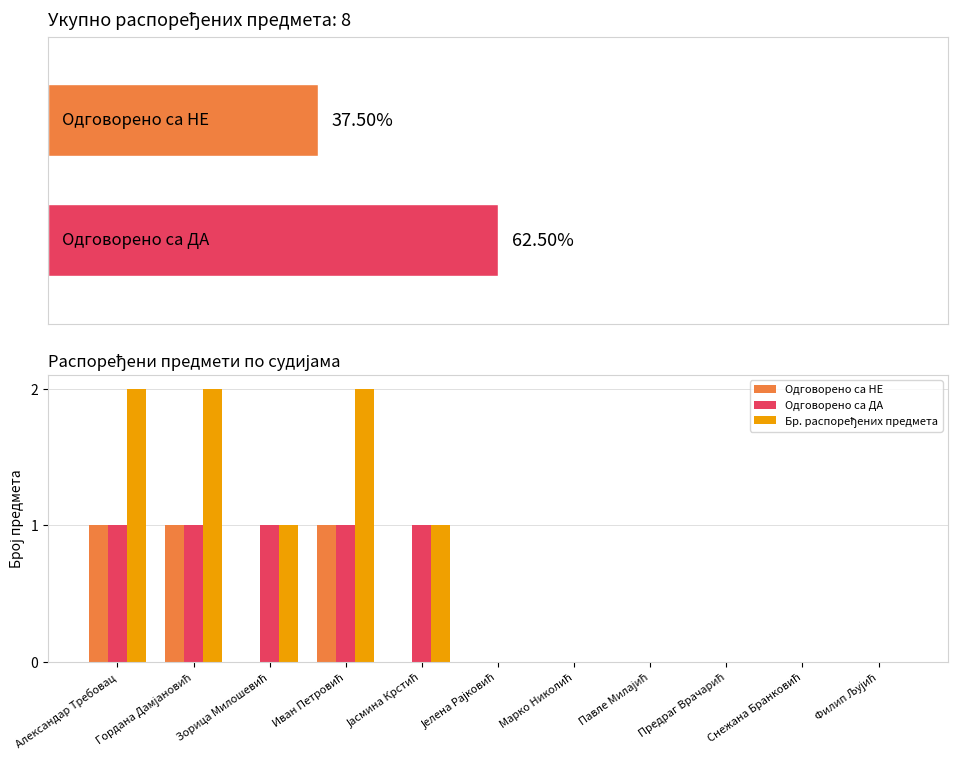

What is the difference between the maximum and minimum values in the Одговорено са НЕ series?

1